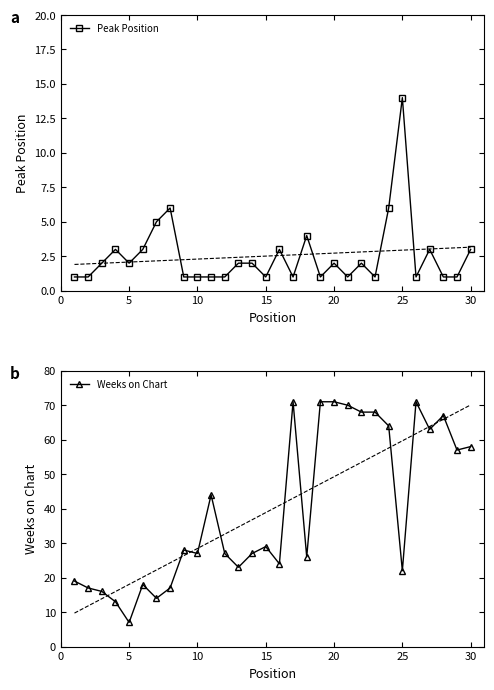

What is the value of the Peak Position point at the 20th from the left?

2